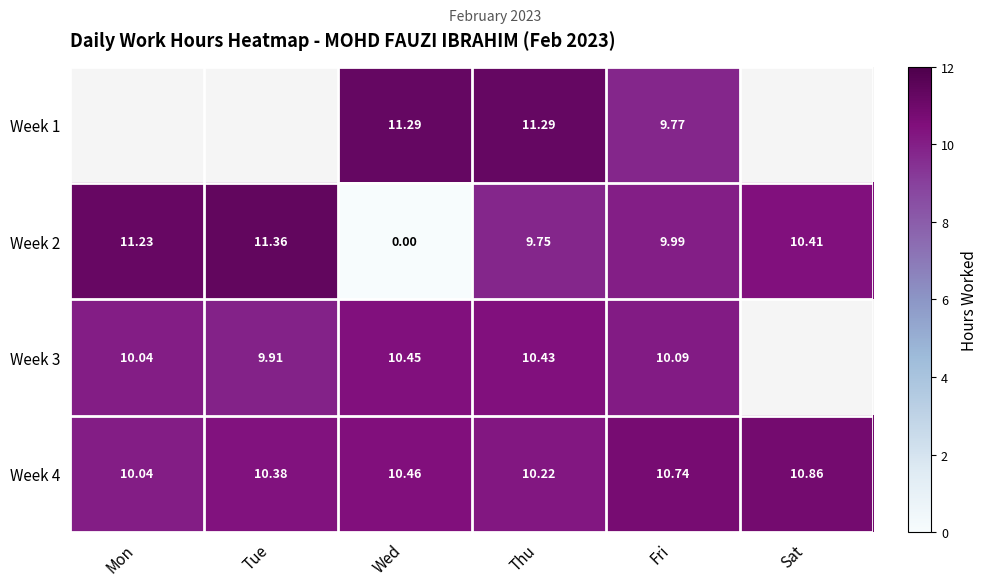

Is the value of Week 2 at Sat greater than the value of Week 1 at Thu?

No